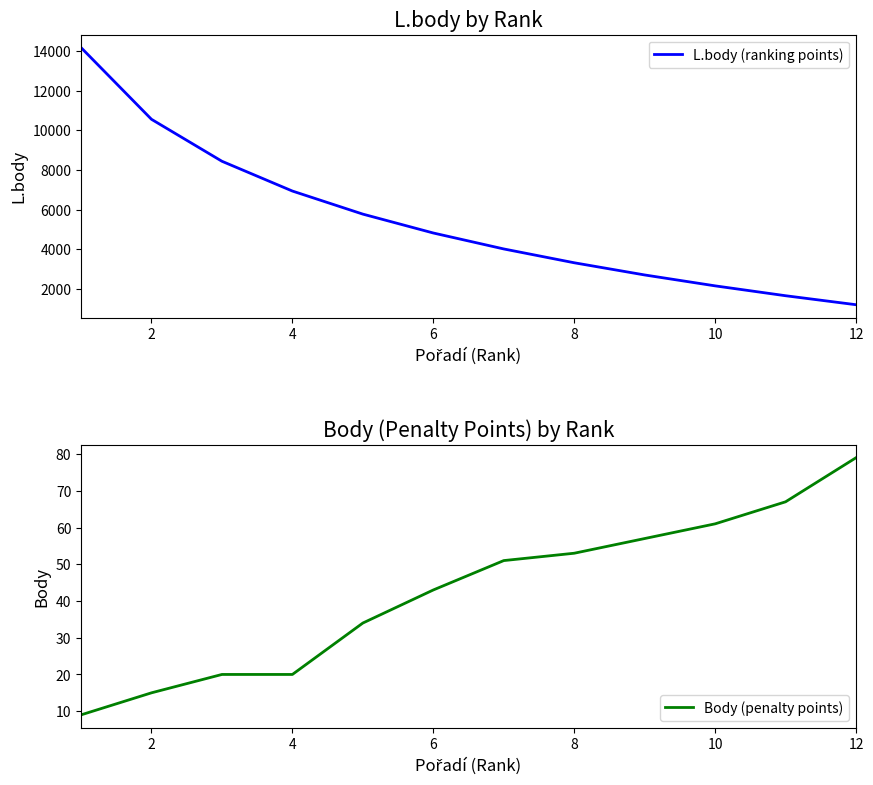

True or false: L.body (ranking points) and Body (penalty points) intersect in this chart.

False